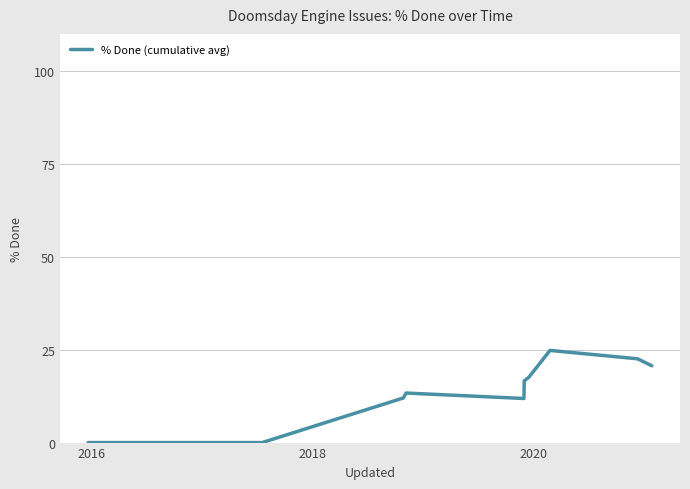

What is the greatest value displayed?

24.8